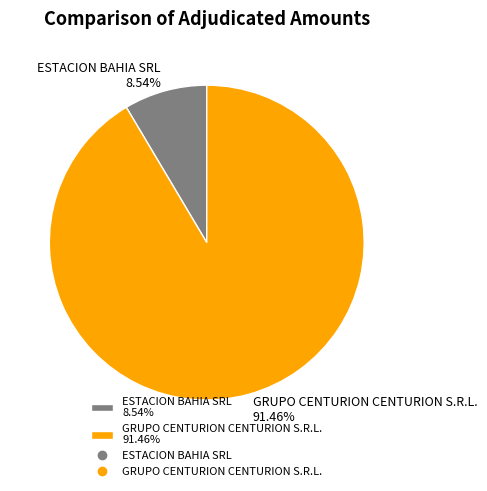

To the nearest percent, what is the difference between the largest and smallest slice percentages?

83%